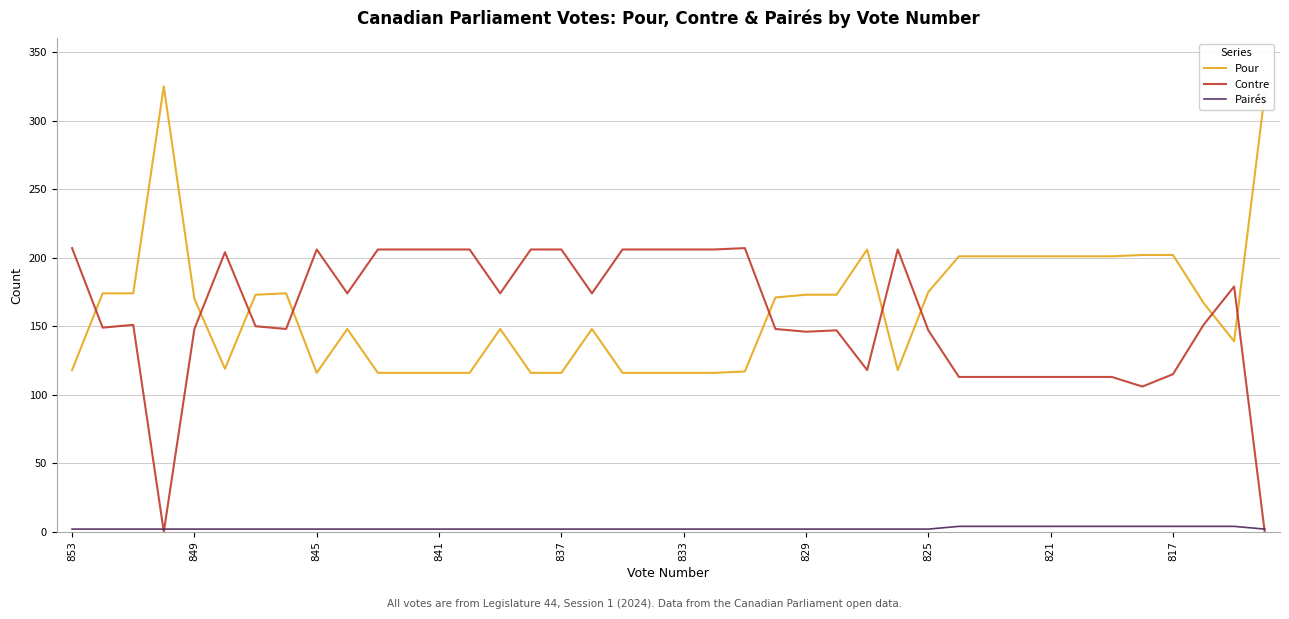

True or false: Pour and Pairés cross at least once.

False